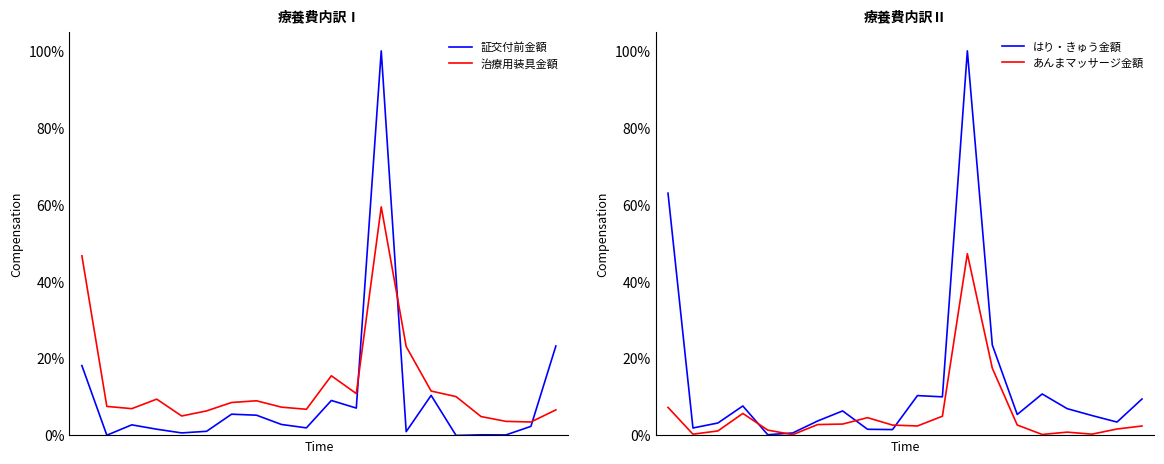

What is the maximum value for はり・きゅう金額?

1.0